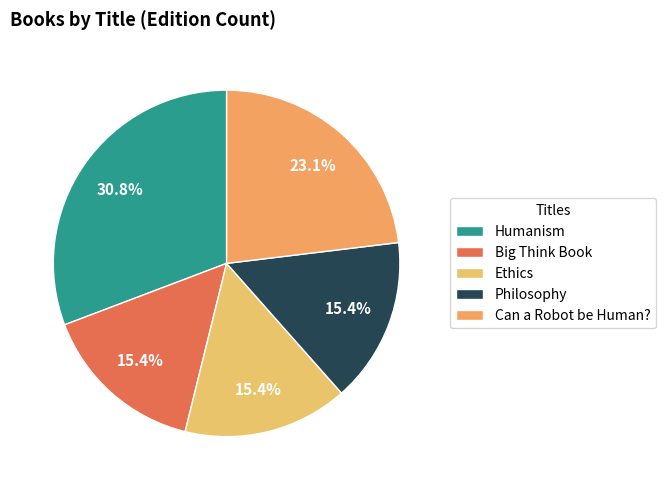

What is the ratio of the value at Can a Robot be Human? to the value at Big Think Book?

1.5